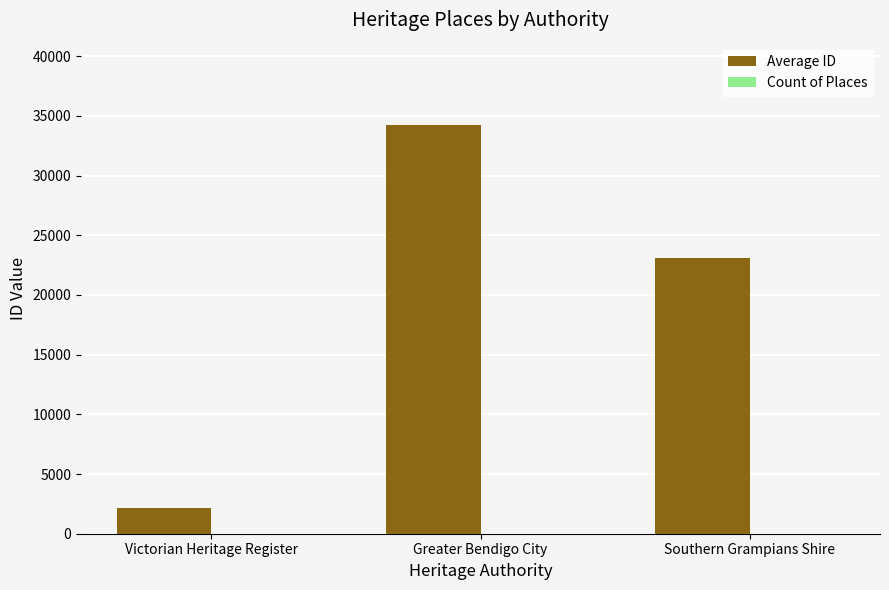

Which series has the largest total across all categories?

Average ID